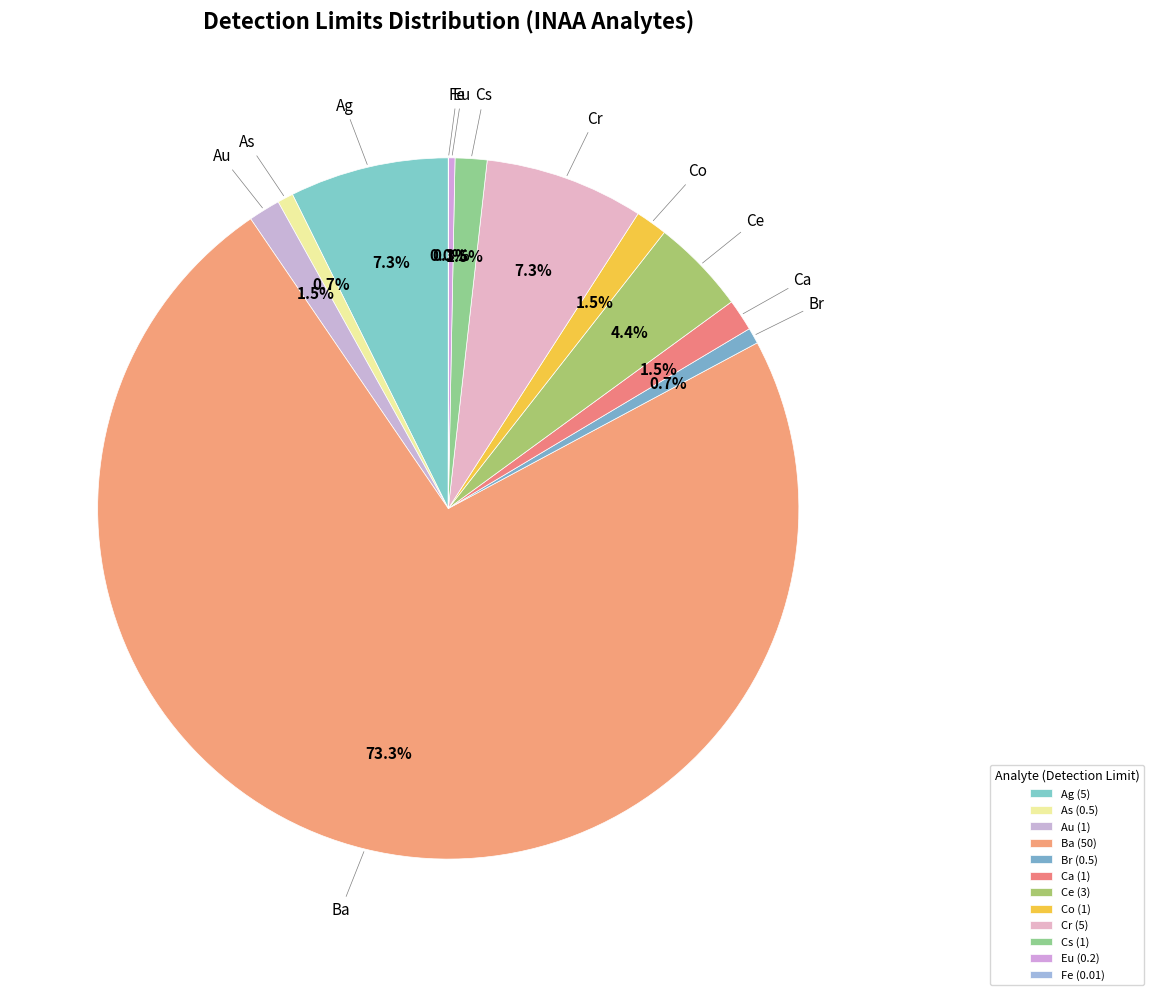

To the nearest percent, what is the difference between the largest and smallest slice percentages?

73%